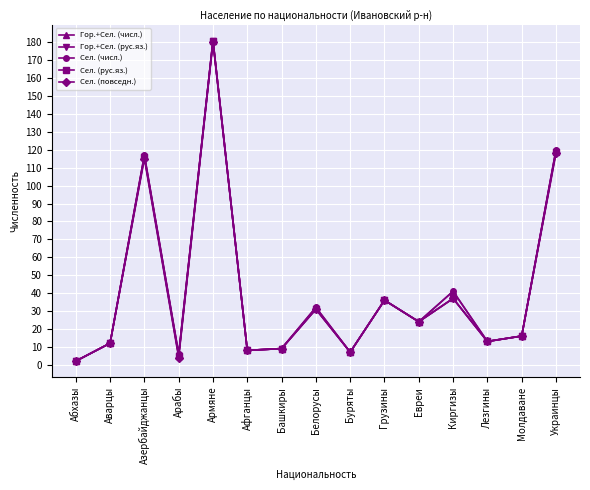

What is the minimum value shown in the chart?

2